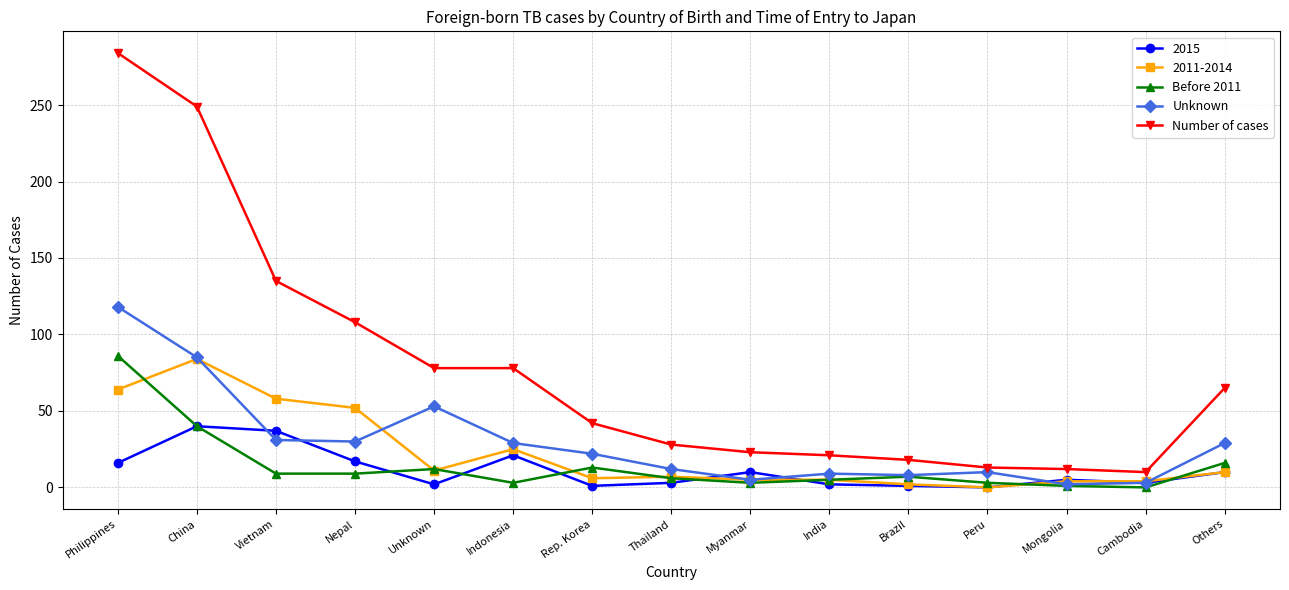

What is the difference between the highest and lowest values at Nepal?

99